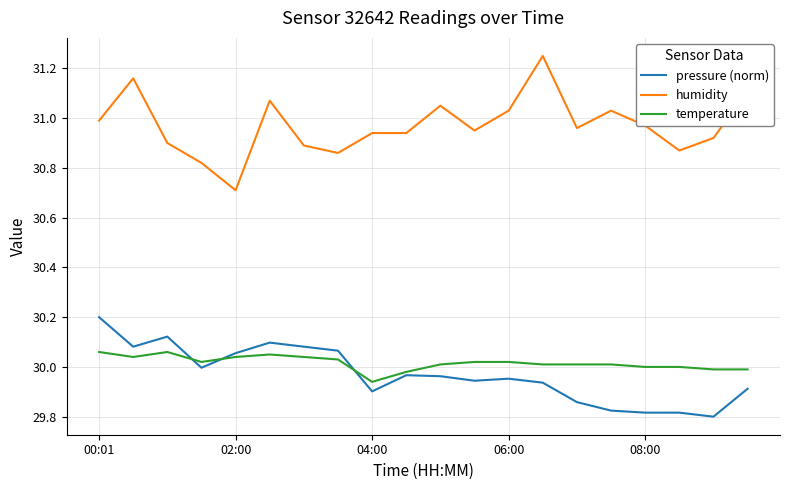

Which series has the largest range (max minus min)?

humidity